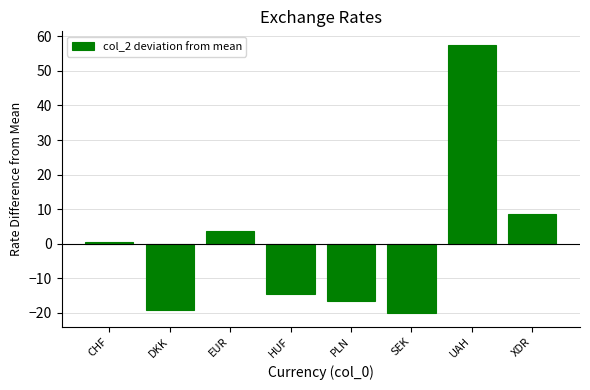

What is the label of the 8th bar from the right?

CHF